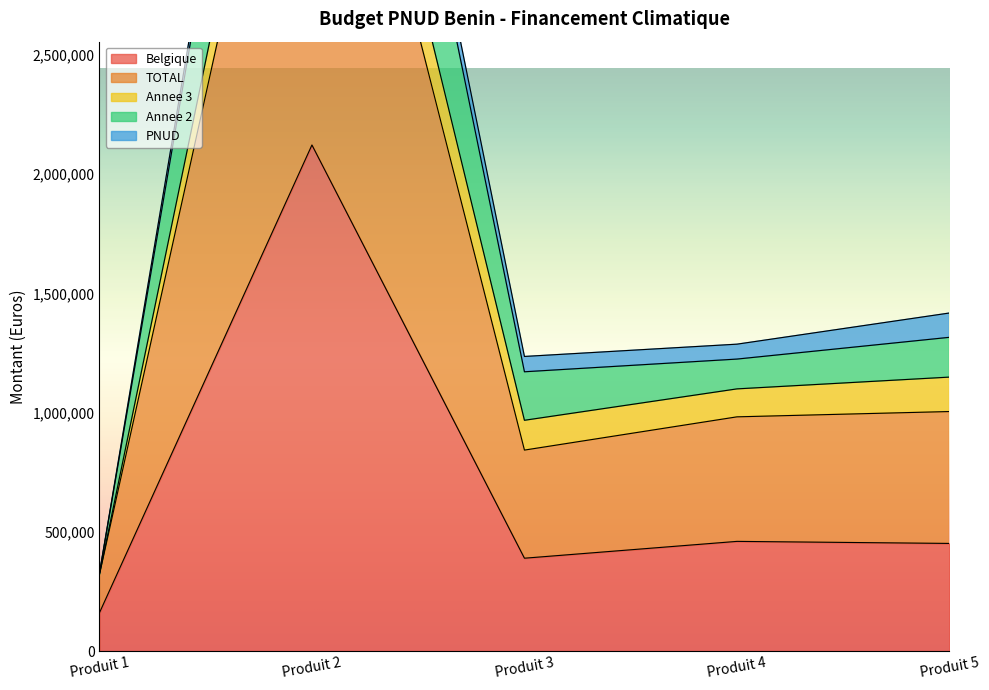

The value of Belgique at Produit 1 is 160000. True or false?

True